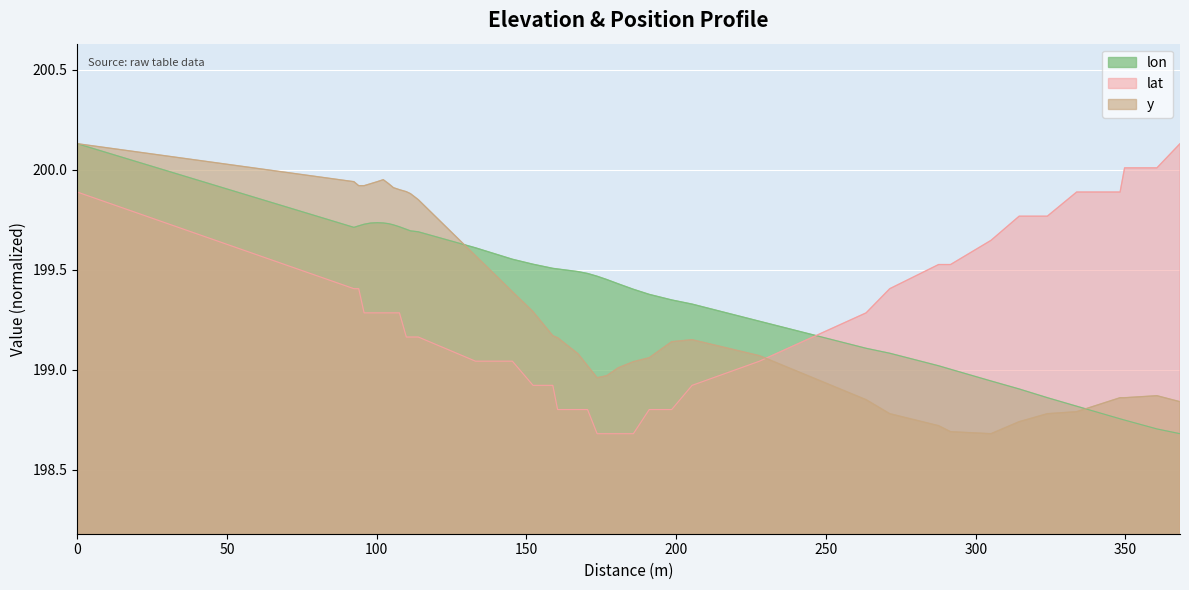

What are all the series names shown in the legend?

lon, lat, y